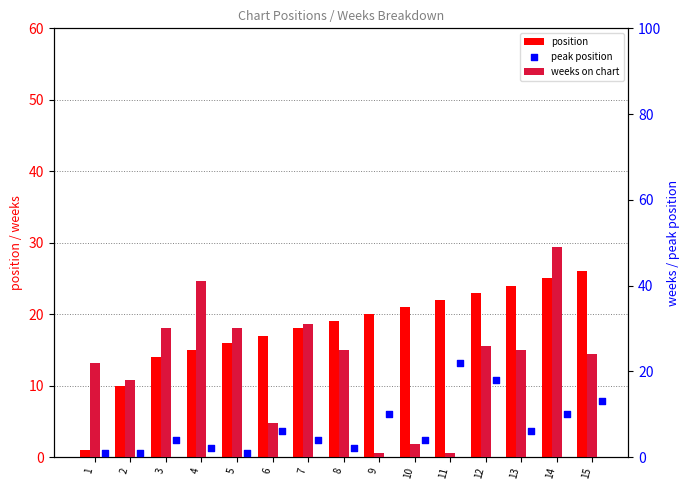

Which series has the largest Y range (max minus min)?

weeks on chart